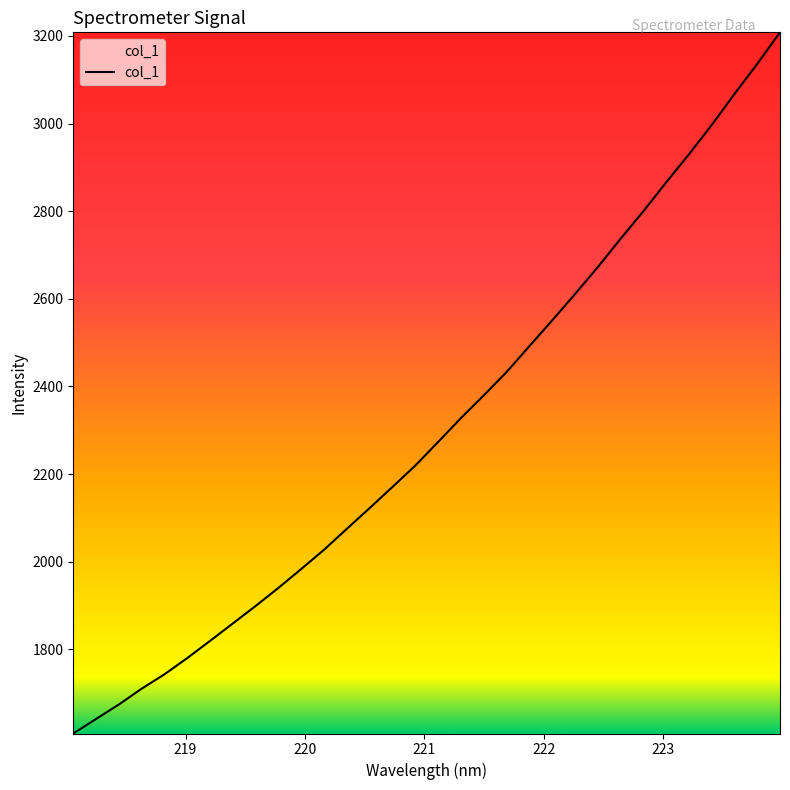

What is the maximum value shown in the chart?

3208.3